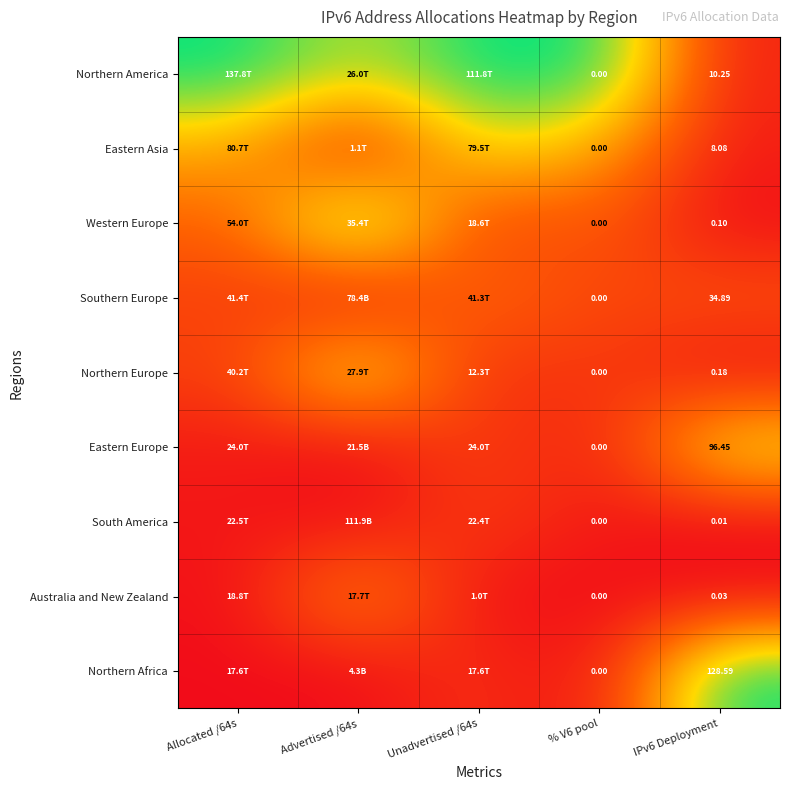

Is the value of Eastern Europe at % V6 pool greater than the value of Australia and New Zealand at IPv6 Deployment?

No